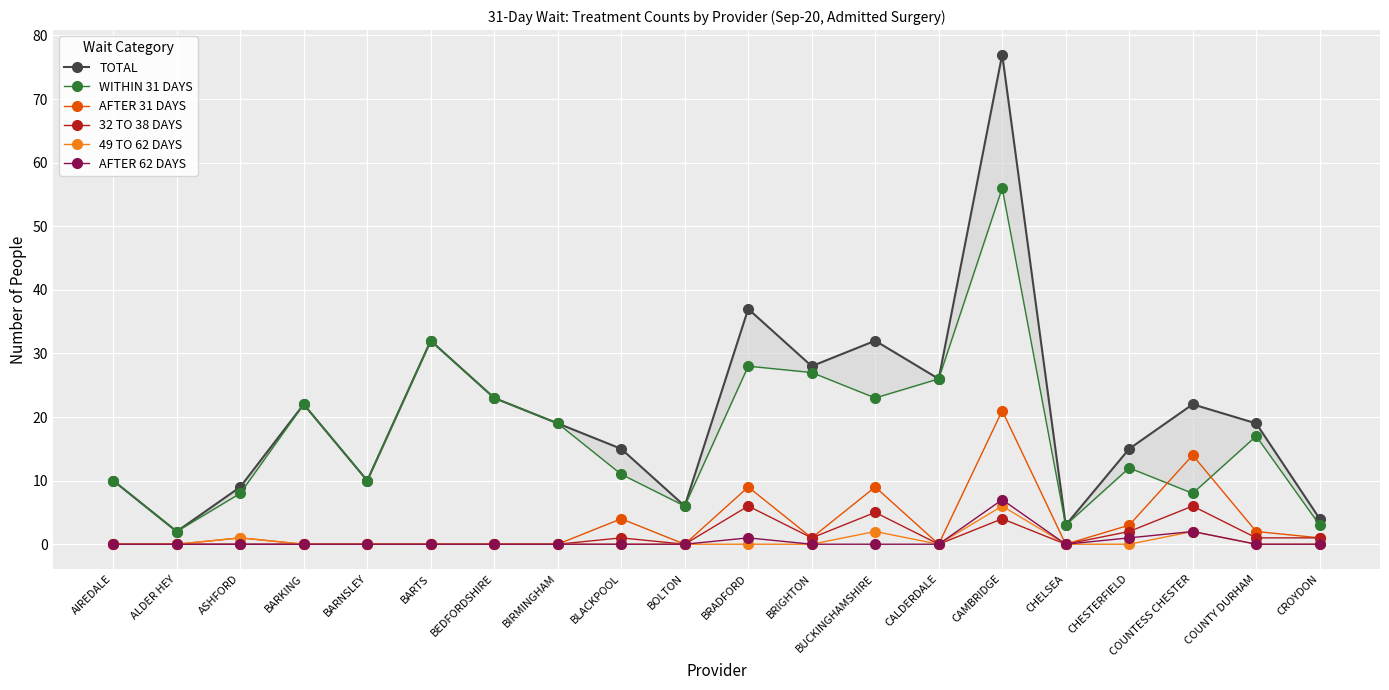

In WITHIN 31 DAYS, how many points are higher than both neighbors (excluding endpoints)?

6